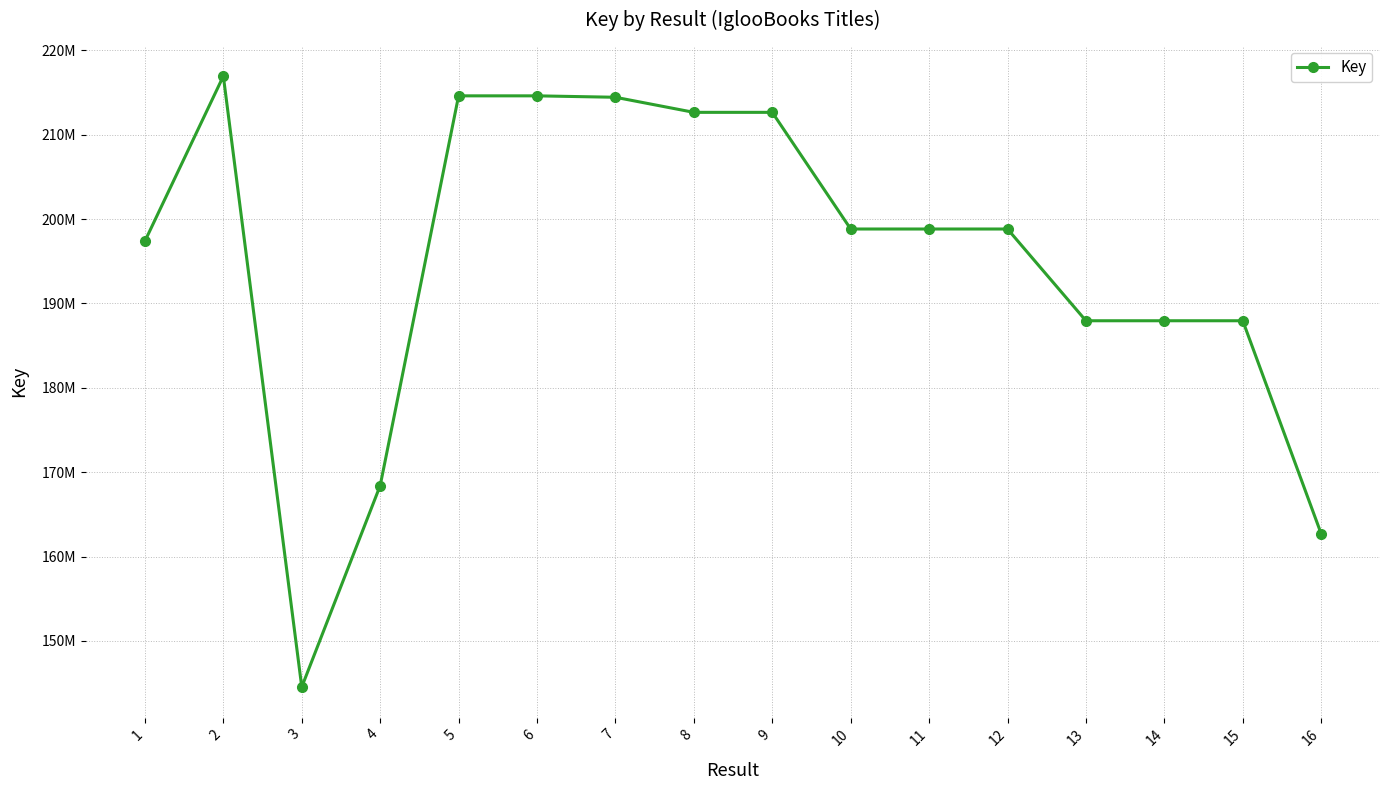

Does the chart have visible grid lines?

Yes